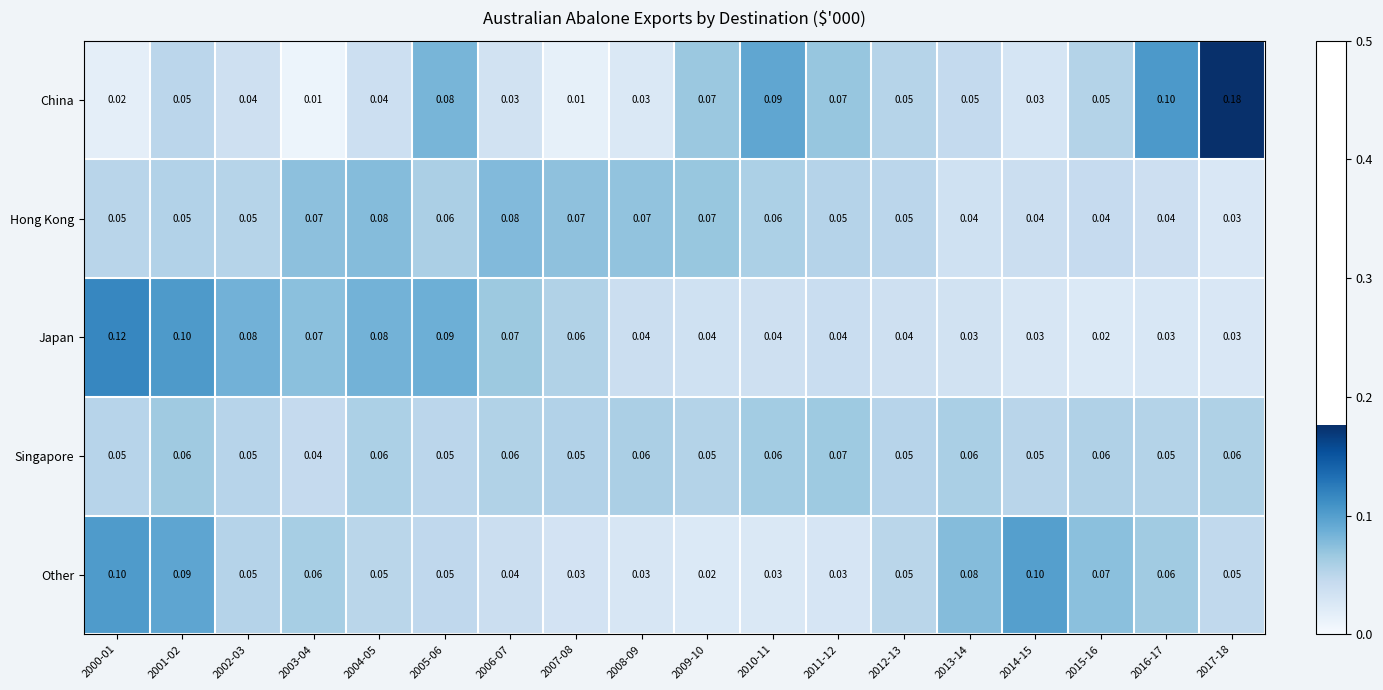

Which series has the largest total across all categories?

Japan